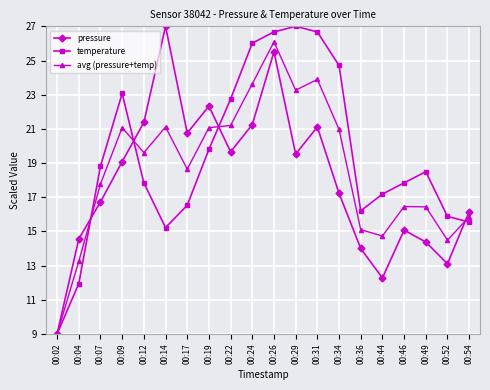

Does the chart have visible grid lines?

Yes